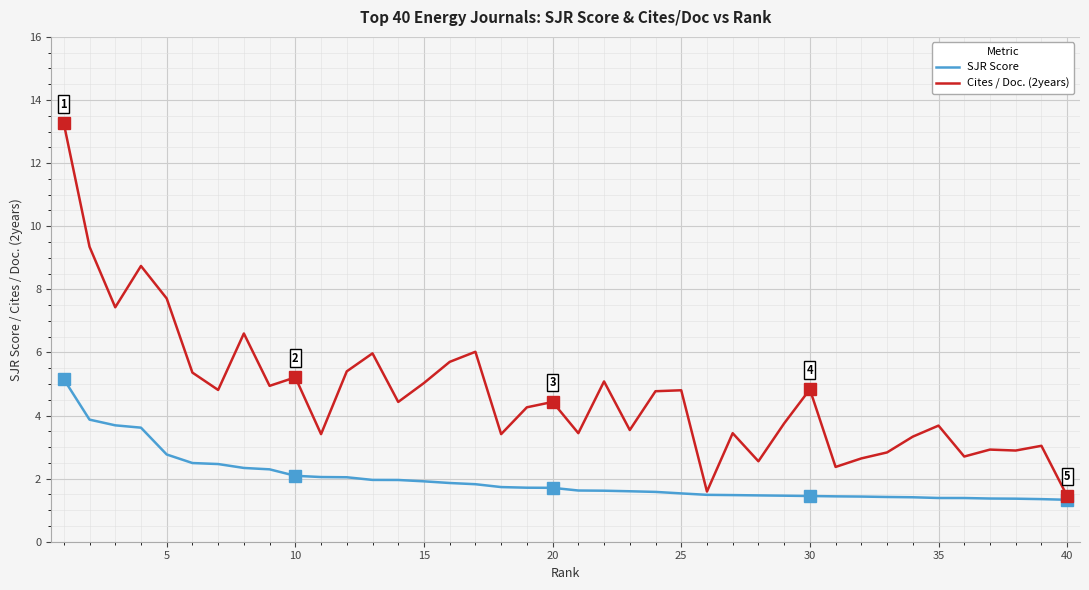

What is the maximum value for SJR Score?

5.2